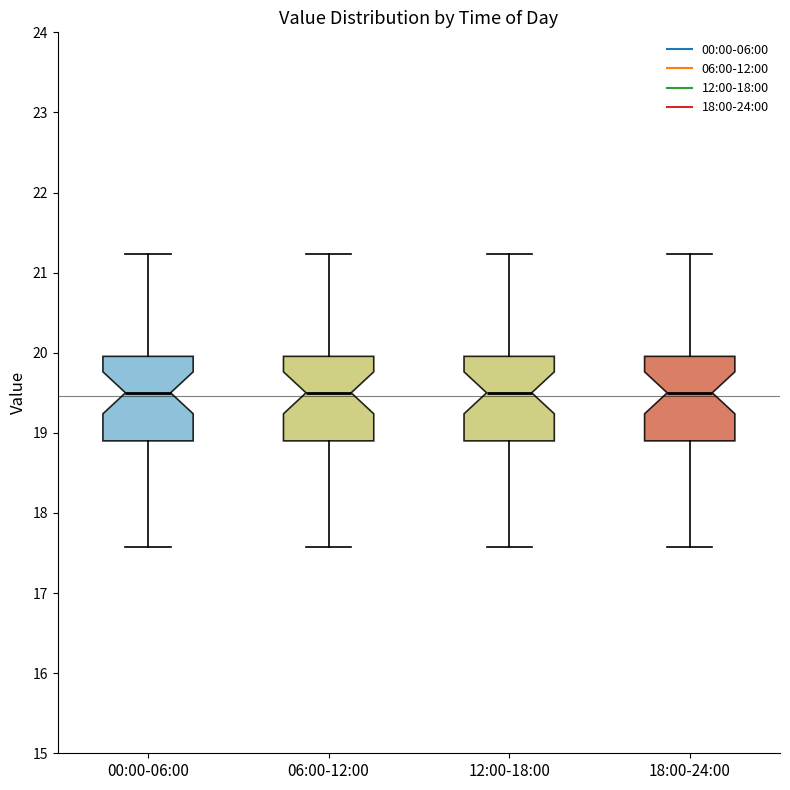

Reading left to right, read every box against the y-axis: the position of its median line, the range the box covers, and the ends of its whiskers. The values are not printed on the chart, so give them approximately, as read against the axis.

00:00-06:00: median 19.5, box 18.9 to 20.0, whiskers 17.6 to 21.2
06:00-12:00: median 19.5, box 18.9 to 20.0, whiskers 17.6 to 21.2
12:00-18:00: median 19.5, box 18.9 to 20.0, whiskers 17.6 to 21.2
18:00-24:00: median 19.5, box 18.9 to 20.0, whiskers 17.6 to 21.2